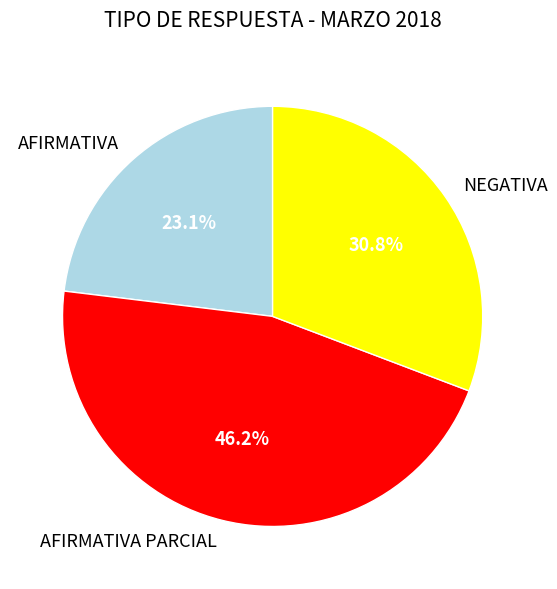

To the nearest percent, what is the combined percentage of AFIRMATIVA PARCIAL and NEGATIVA?

77%